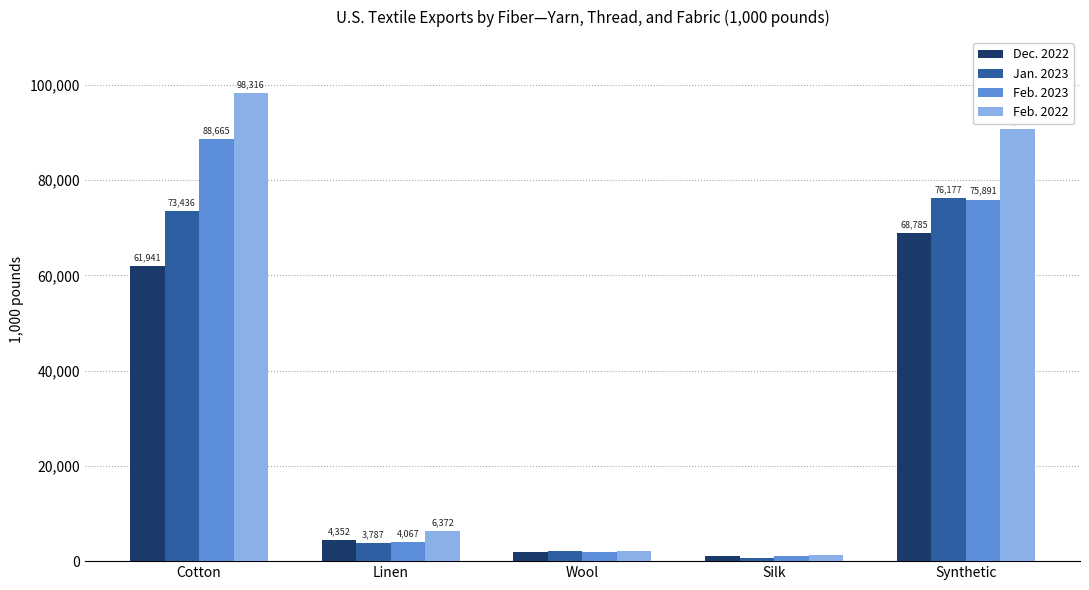

Does the chart contain any negative values?

No